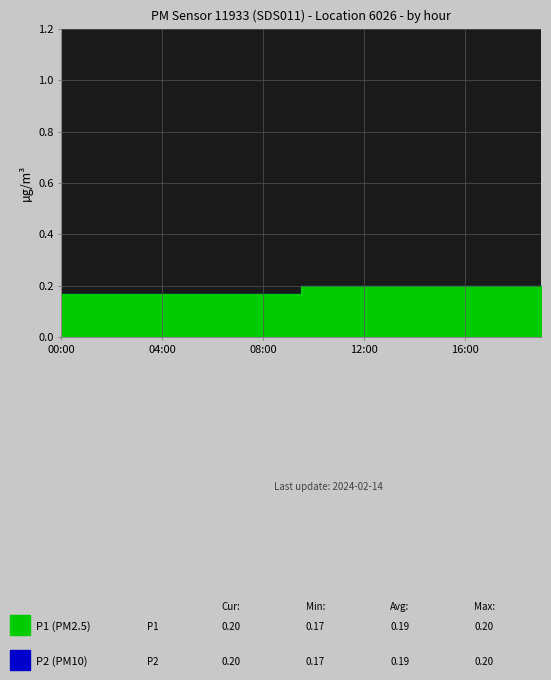

True or false: P1 and P2 cross at least once.

False